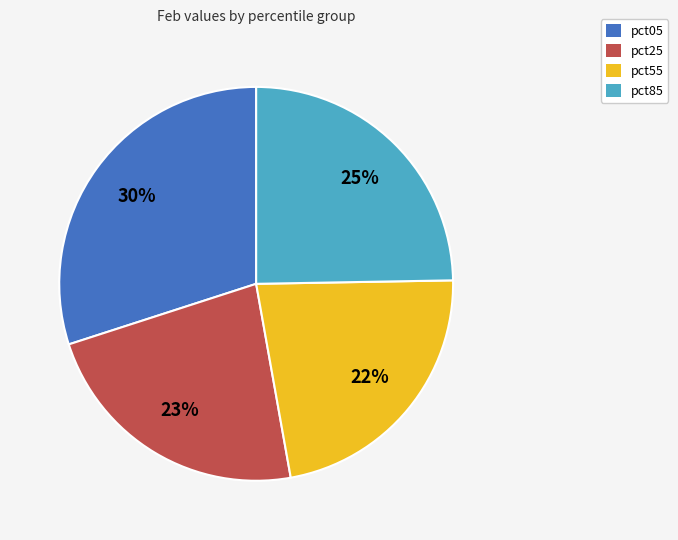

Which category has the biggest portion of the pie?

pct05